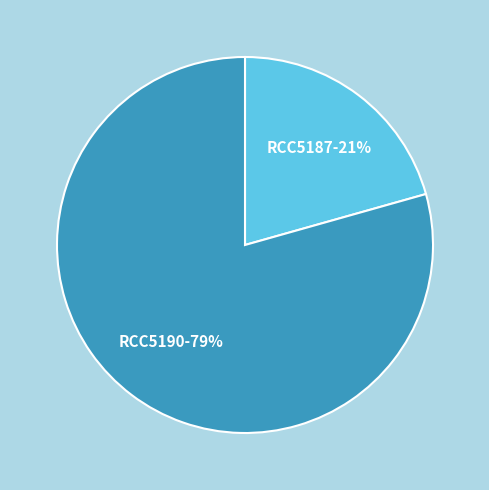

Do RCC5187 and RCC5190 together represent more than half of the pie?

Yes